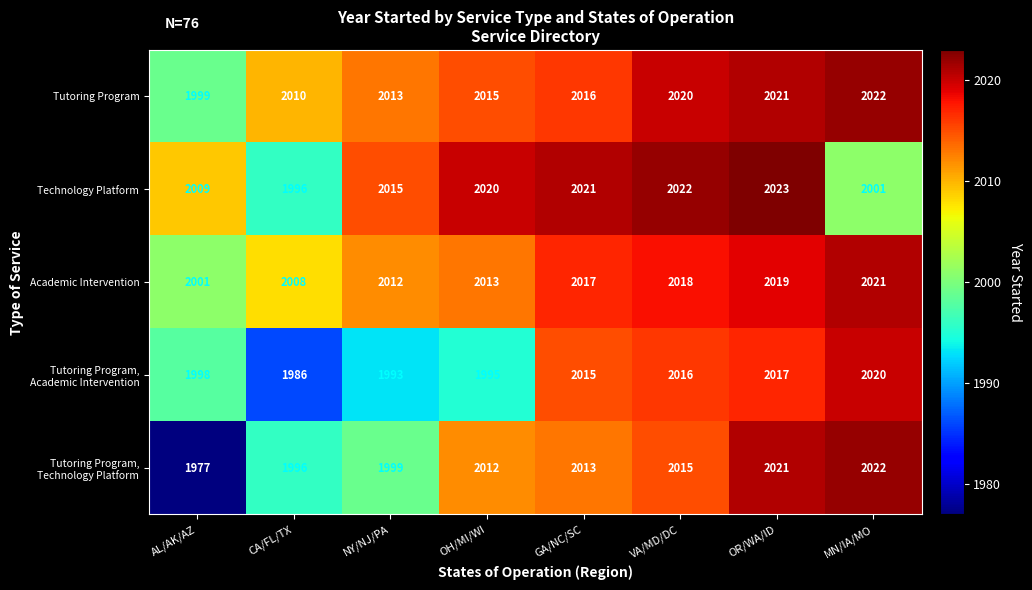

At which category is the sum across all series the highest?

OR/WA/ID